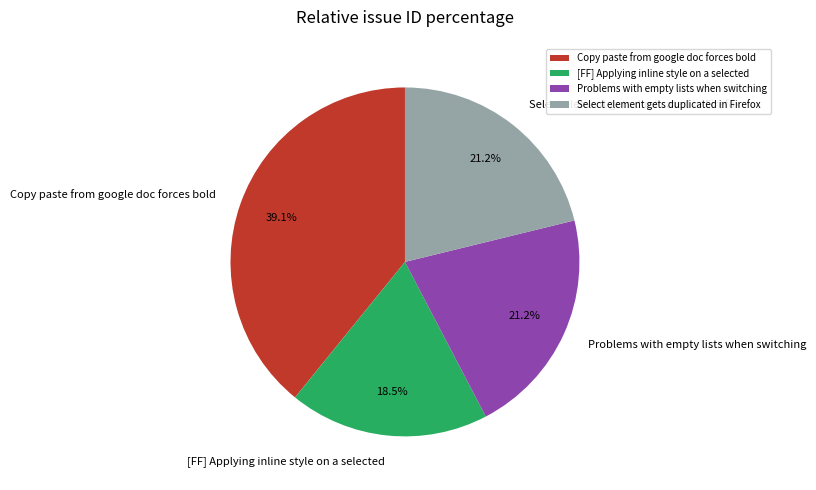

Count the number of slices in the pie.

4